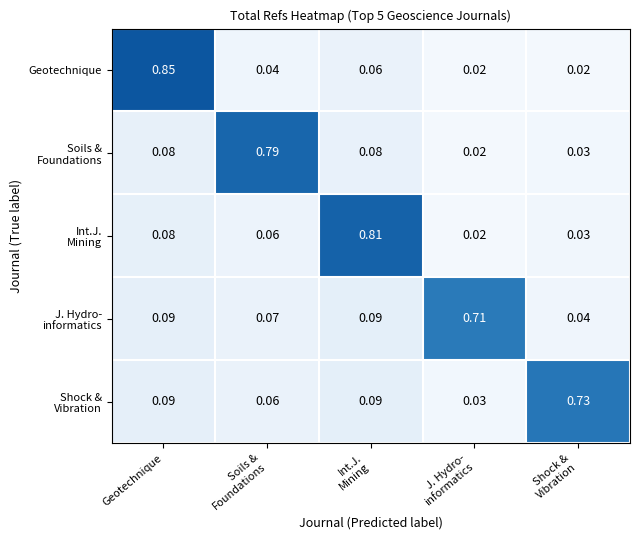

At which category is the sum across all series the highest?

Geotechnique